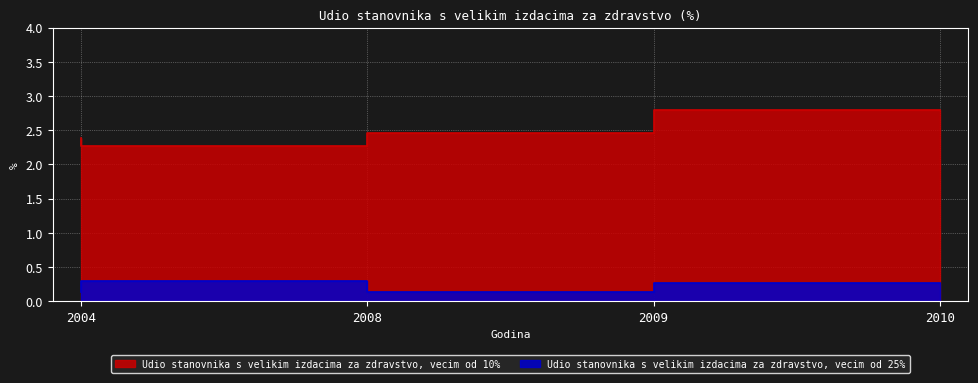

True or false: Udio stanovnika s velikim izdacima za zdravstvo, vecim od 10% and Udio stanovnika s velikim izdacima za zdravstvo, vecim od 25% intersect in this chart.

False